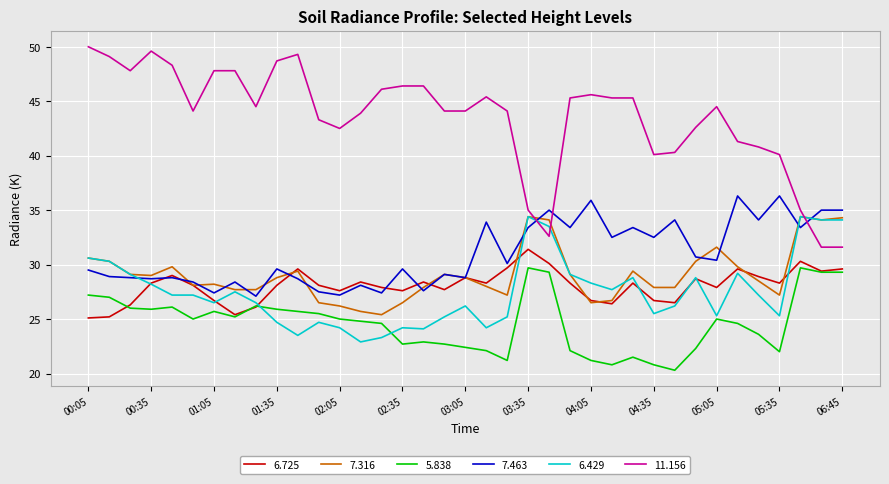

Which series has the widest spread of values?

11.156